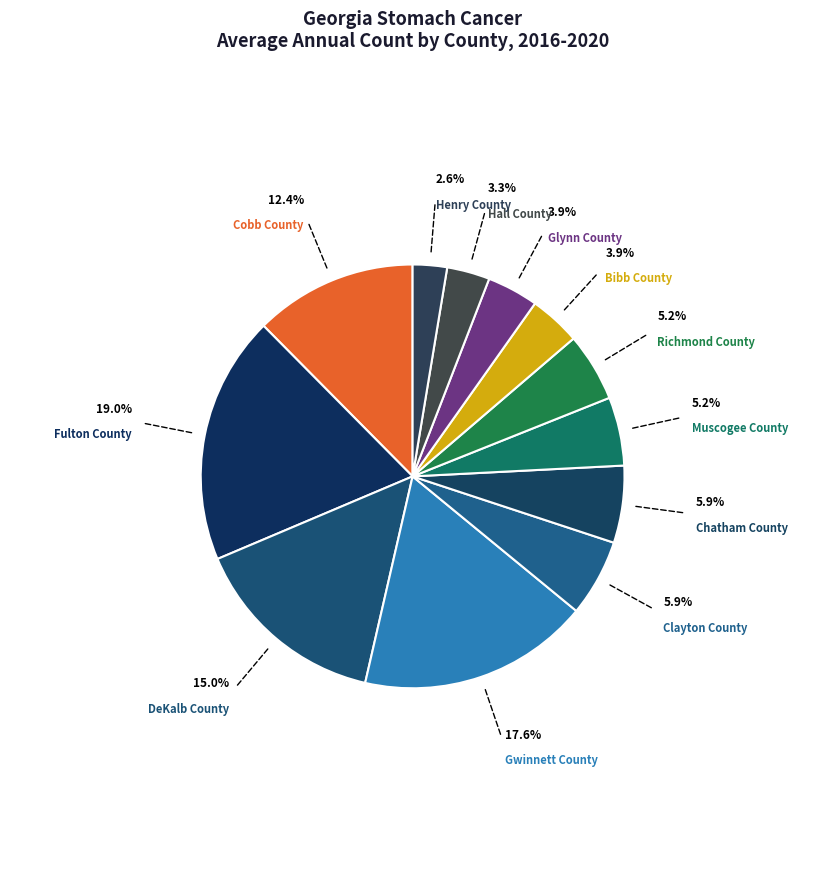

How many slices are in this pie chart?

12